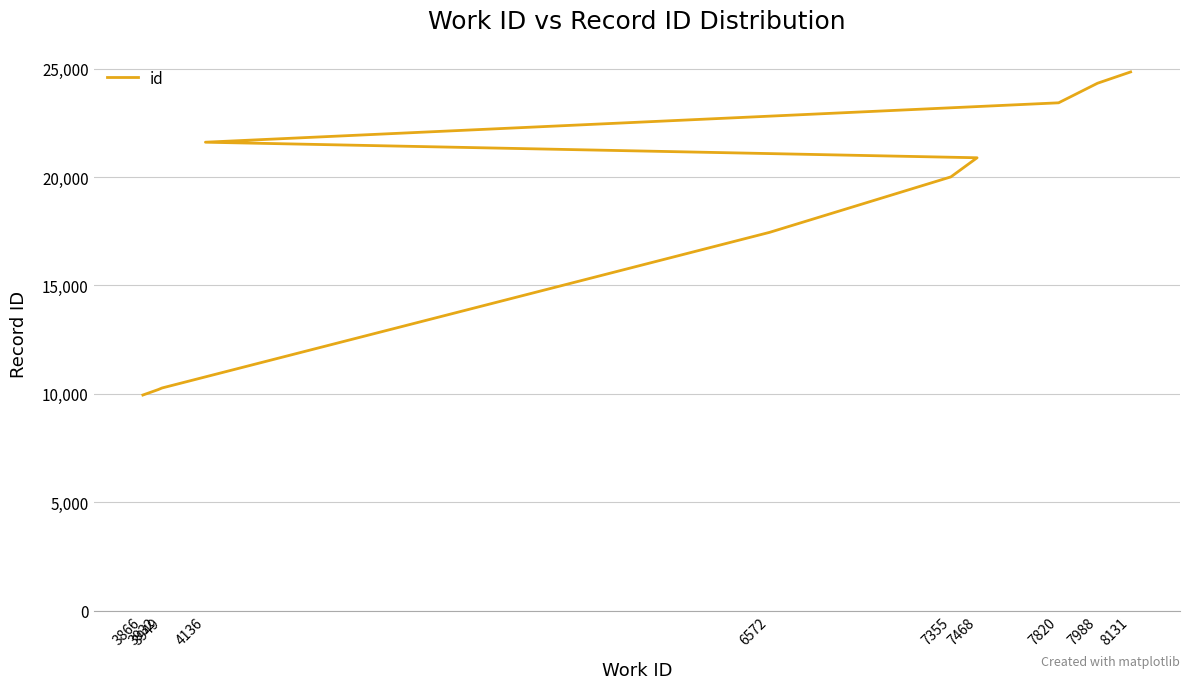

What is the label of the 9th point from the right?

3932